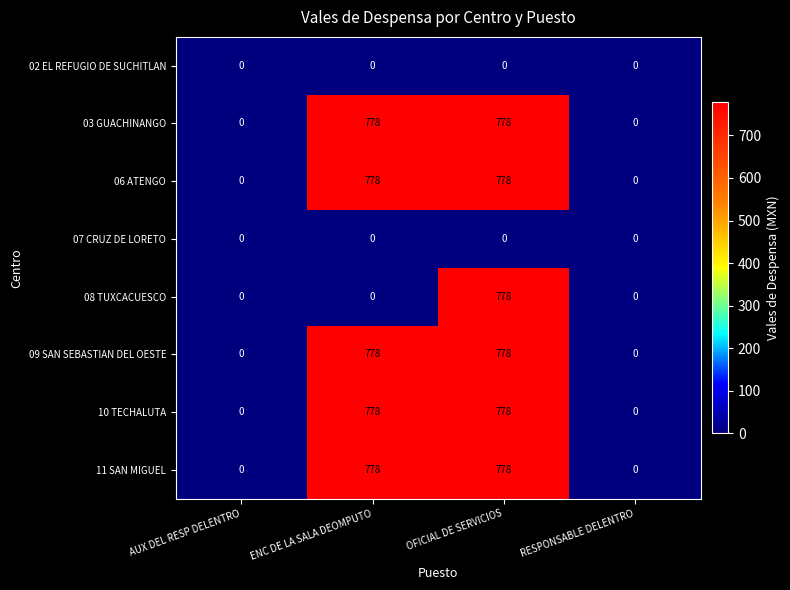

What is the difference between the maximum and second lowest values in the 03 GUACHINANGO series?

778